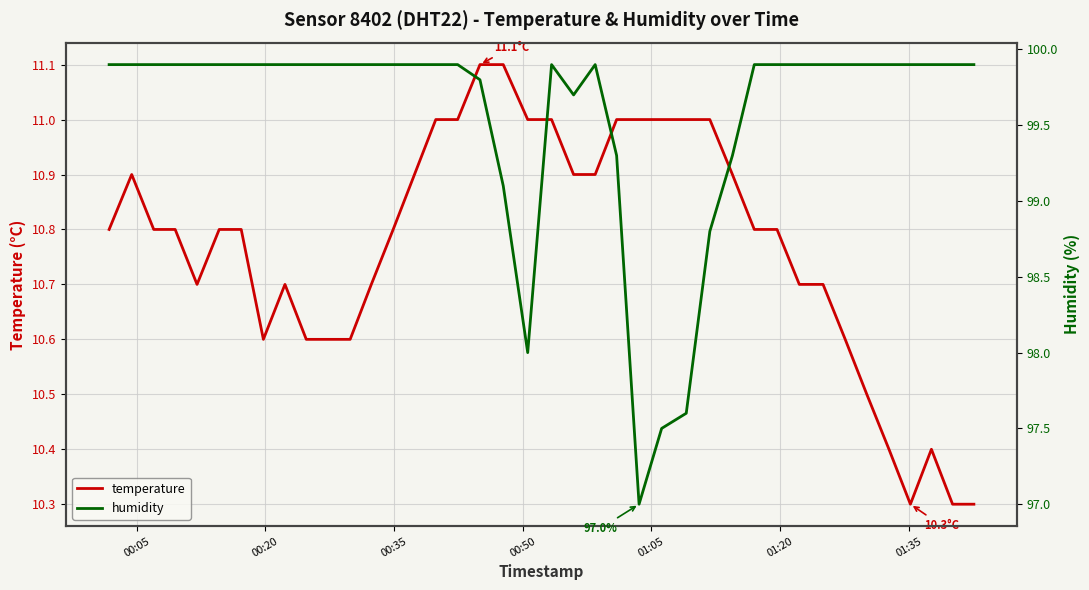

True or false: humidity and temperature intersect in this chart.

False